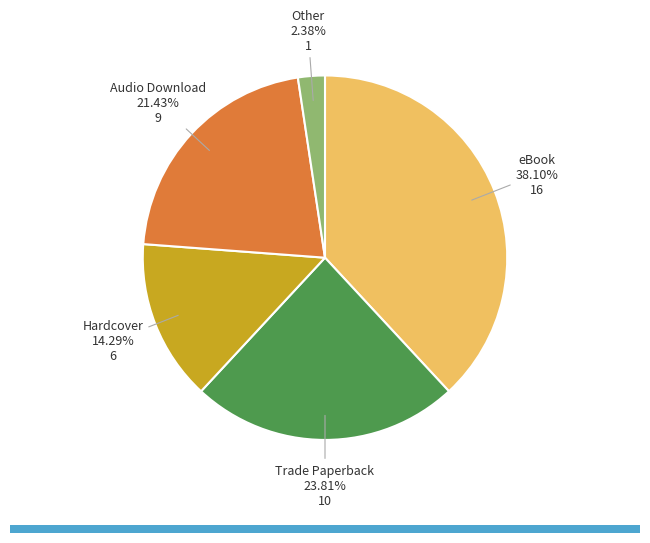

How many segments does this pie chart have?

5